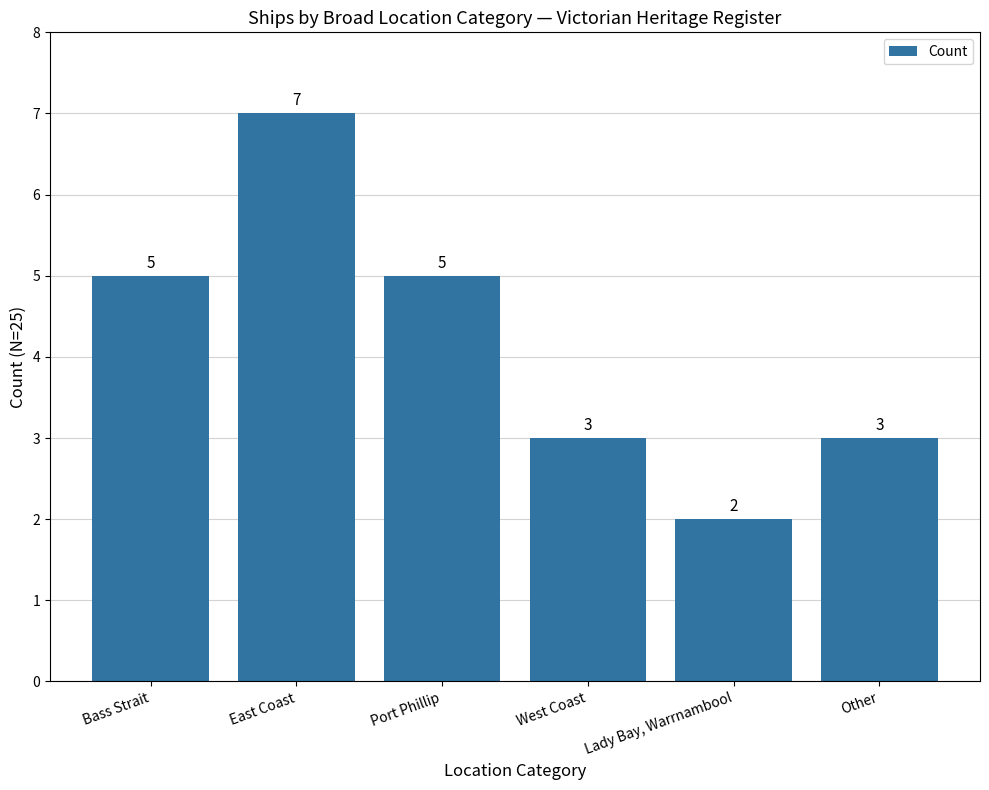

What is the change in value from Bass Strait to Lady Bay, Warrnambool?

-3